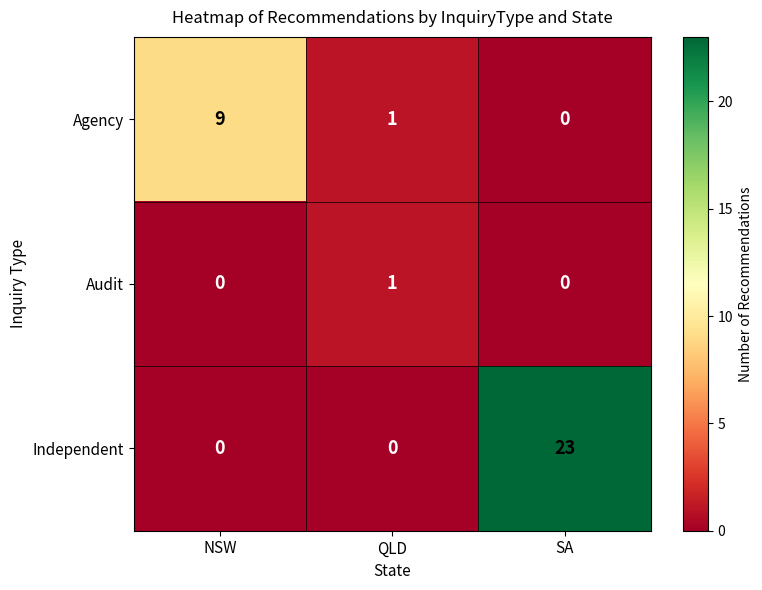

What is the average value of the Agency series?

3